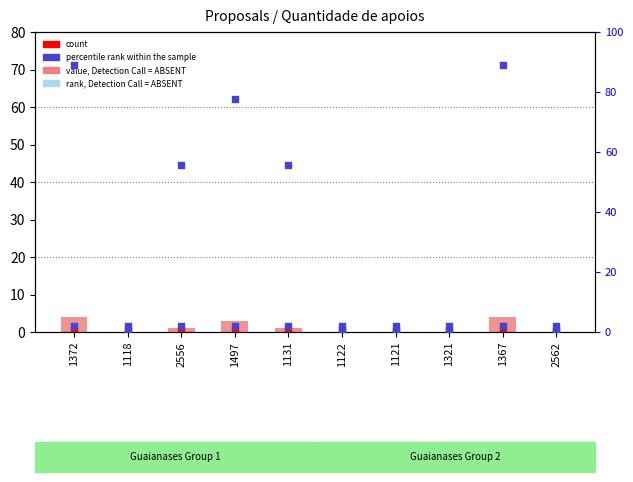

What is the total value across all series at 2556?

58.6